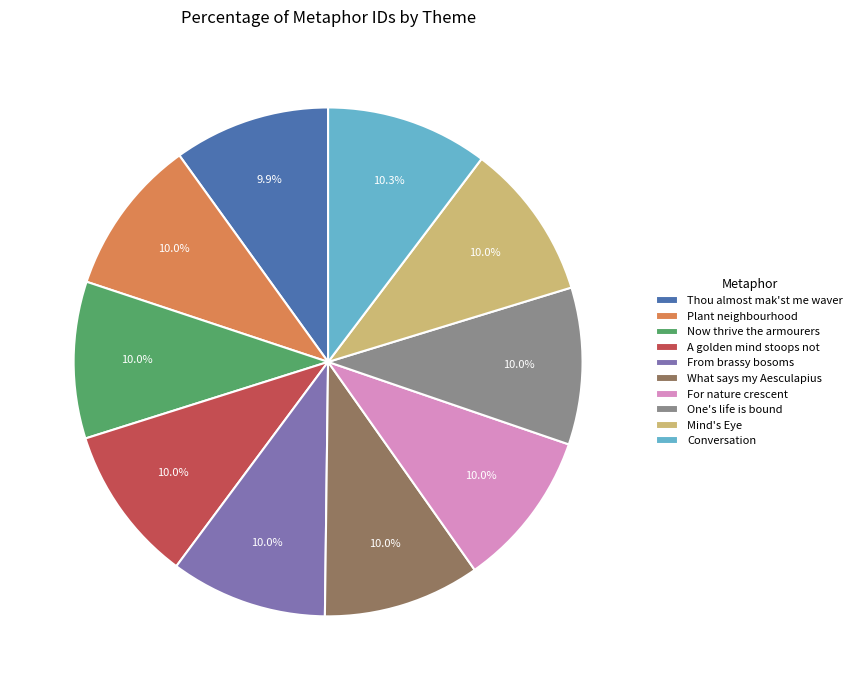

Do Conversation and For nature crescent together represent more than half of the pie?

No